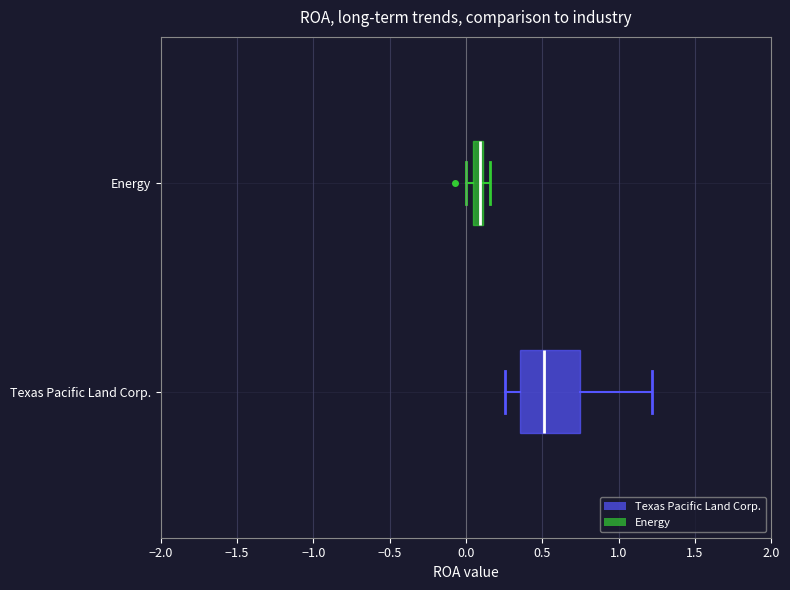

Which box's median line is the furthest to the right?

Texas Pacific Land Corp.